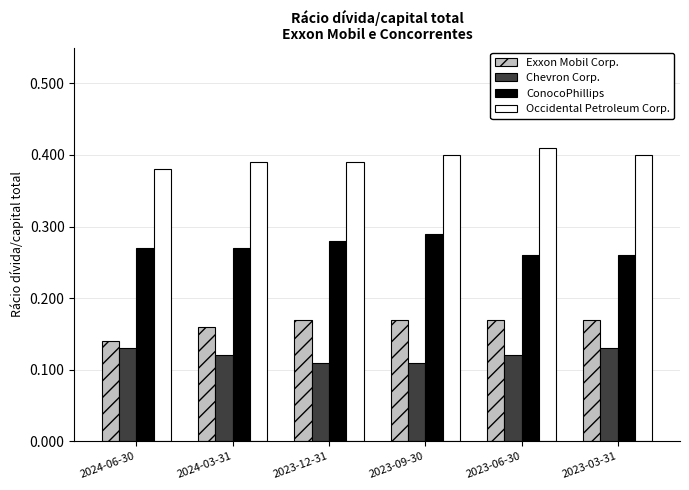

What is the label of the 1st bar from the right?

2023-03-31